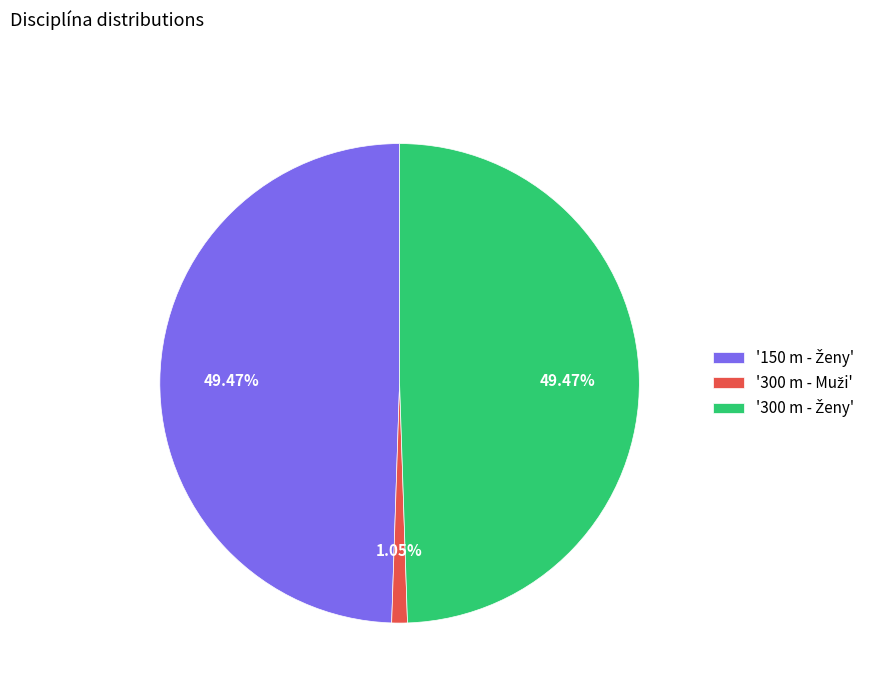

How many segments does this pie chart have?

3